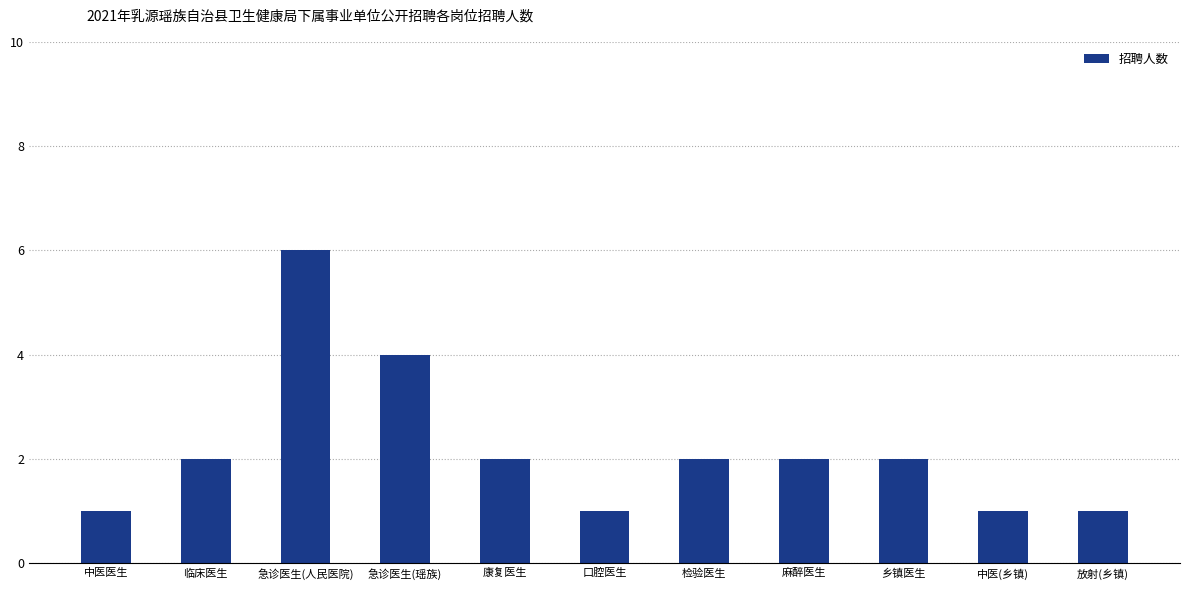

Is it true that the value at 康复医生 is 2?

True